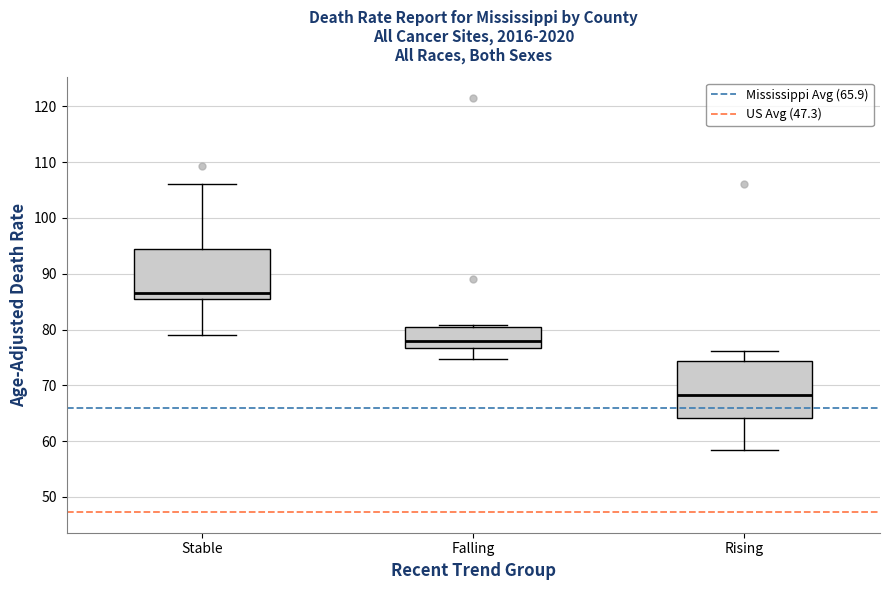

Where does the lower whisker of the box for Stable end on the y-axis? The values are not printed on the chart, so give them approximately, as read against the axis.

79